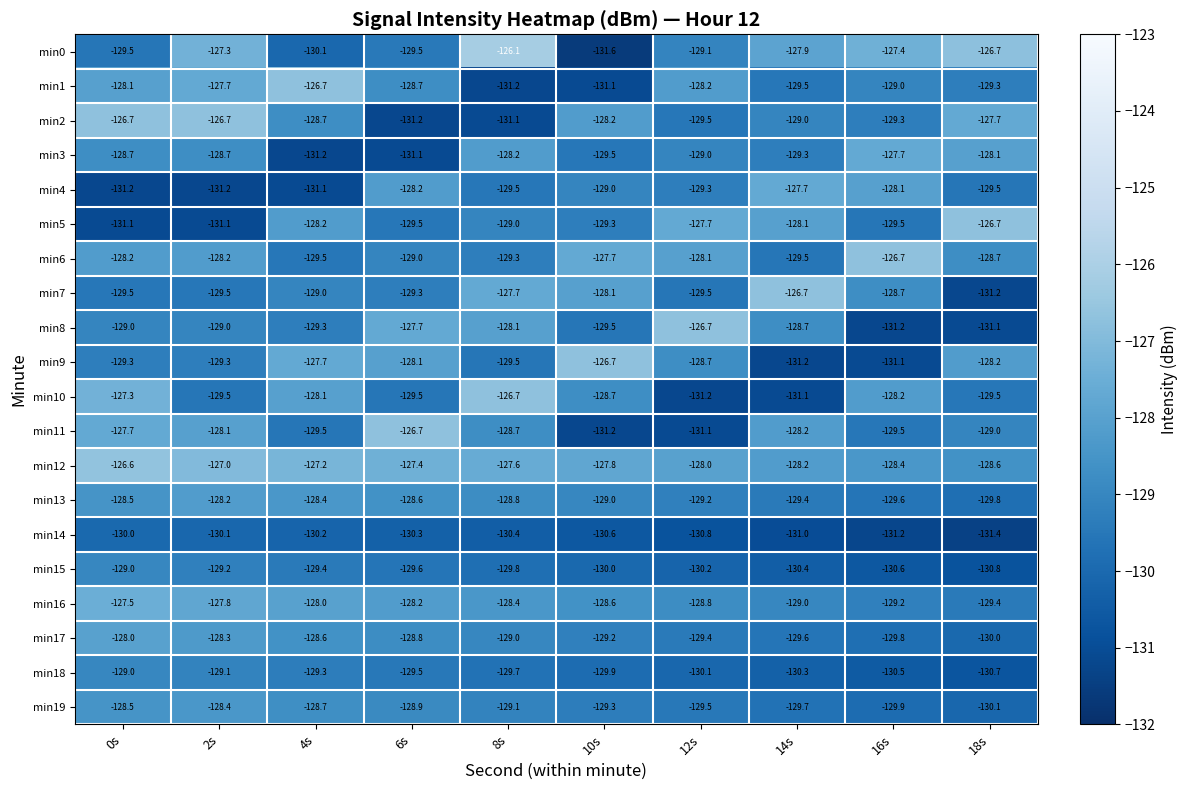

Which label corresponds to the largest value in the chart?

8s